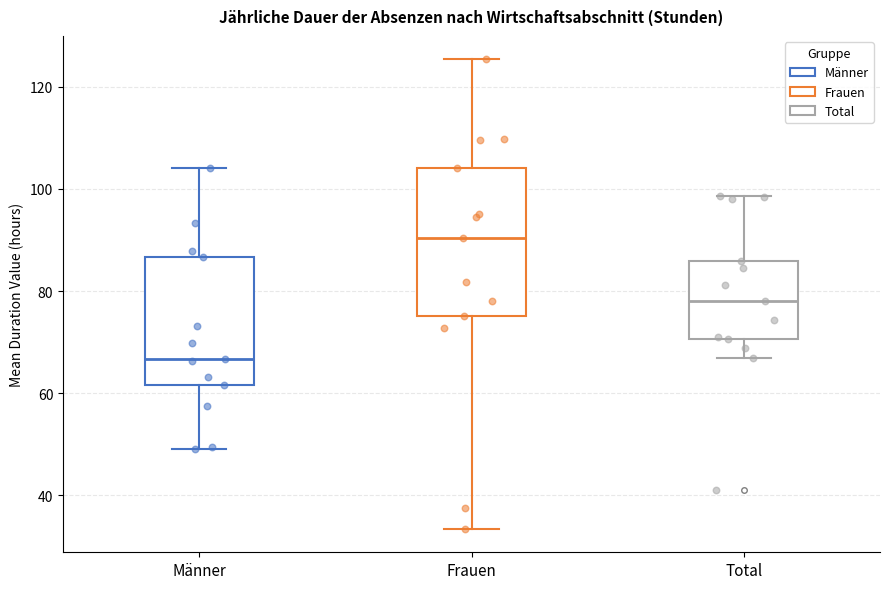

Where does the lower whisker of the box for Total end on the y-axis? The values are not printed on the chart, so give them approximately, as read against the axis.

66